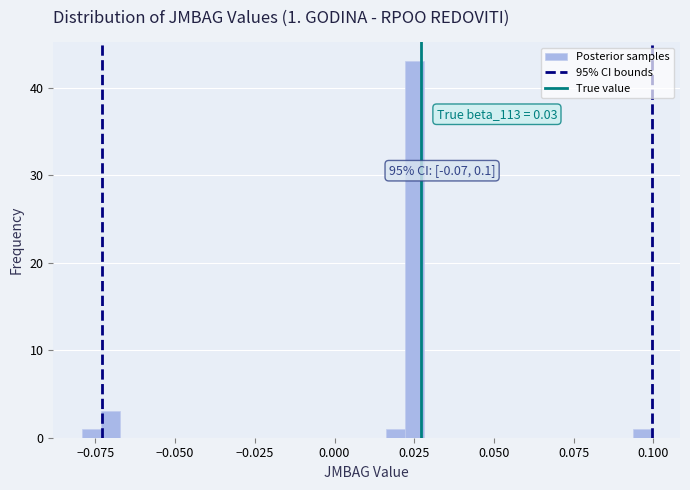

Read against the x-axis, roughly where is the centre of the tallest bar?

0.025